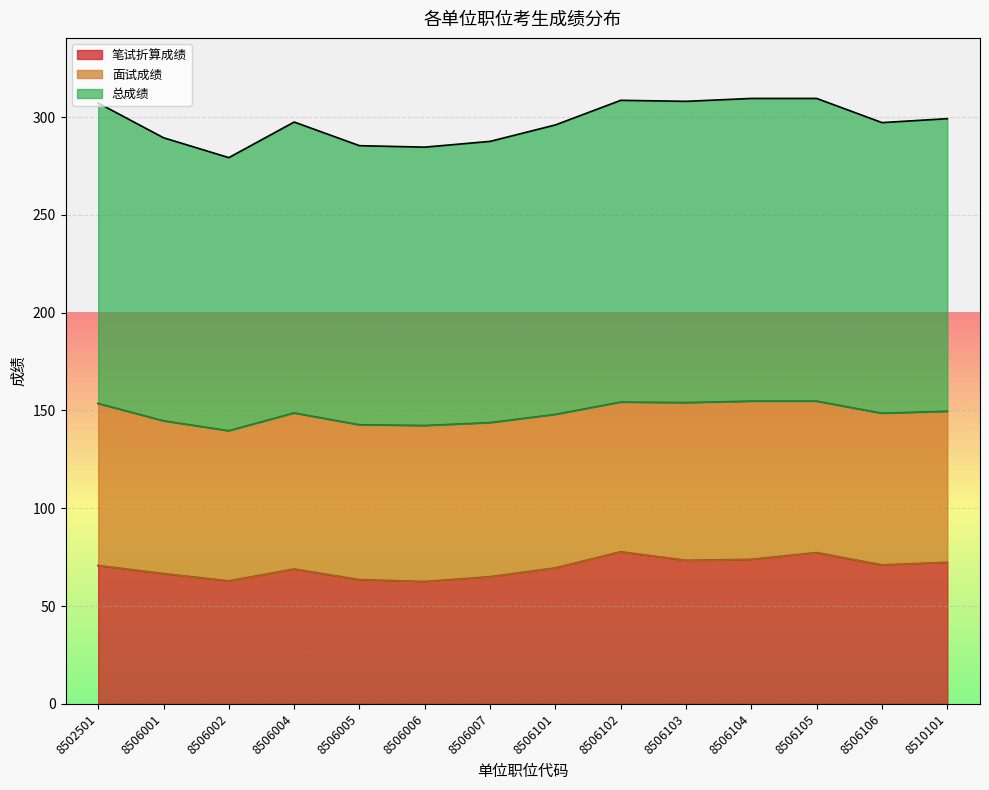

What value does the 总成绩 series have at 8506103?

154.0